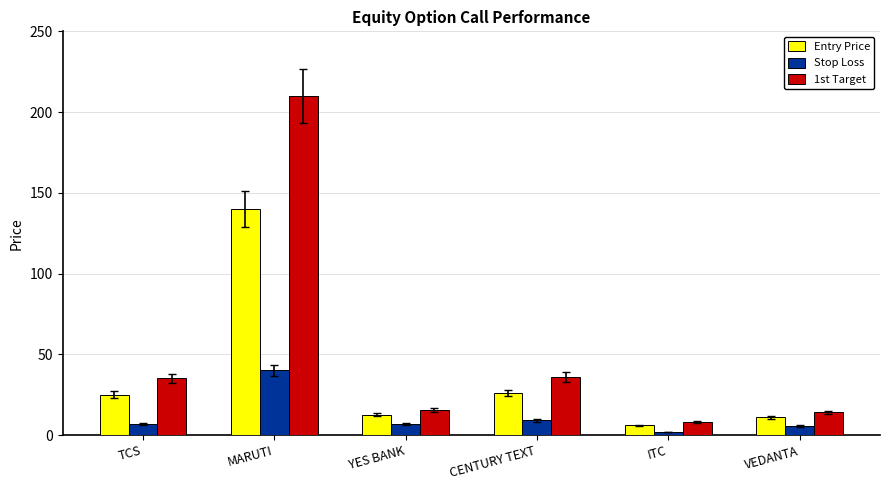

Read the Entry Price value at TCS.

25.0